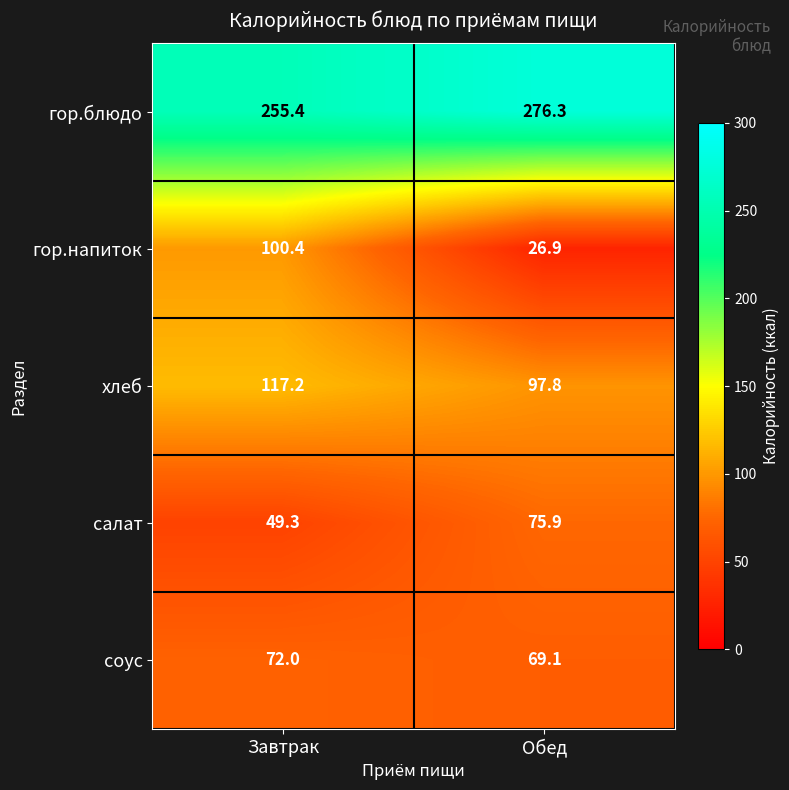

What is the sum of the соус values at Завтрак and Обед?

141.1